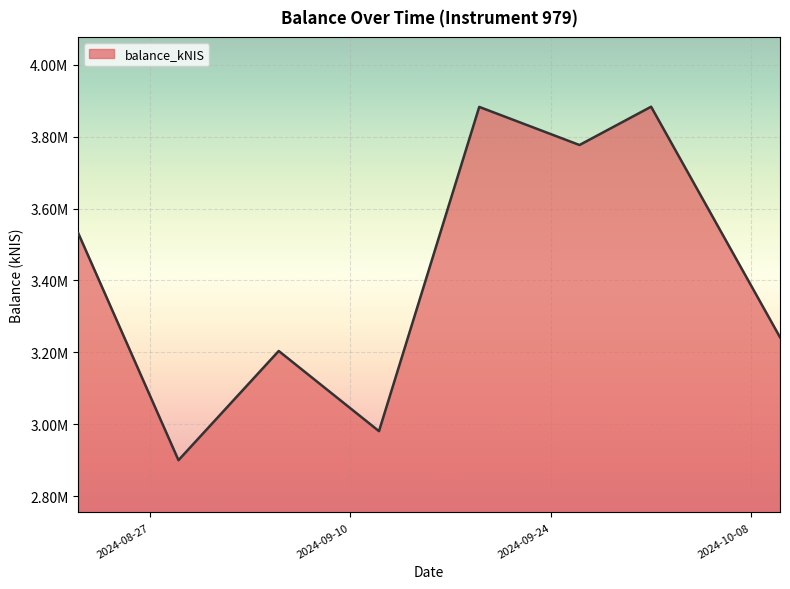

Is this an area chart (filled region under the line)?

Yes